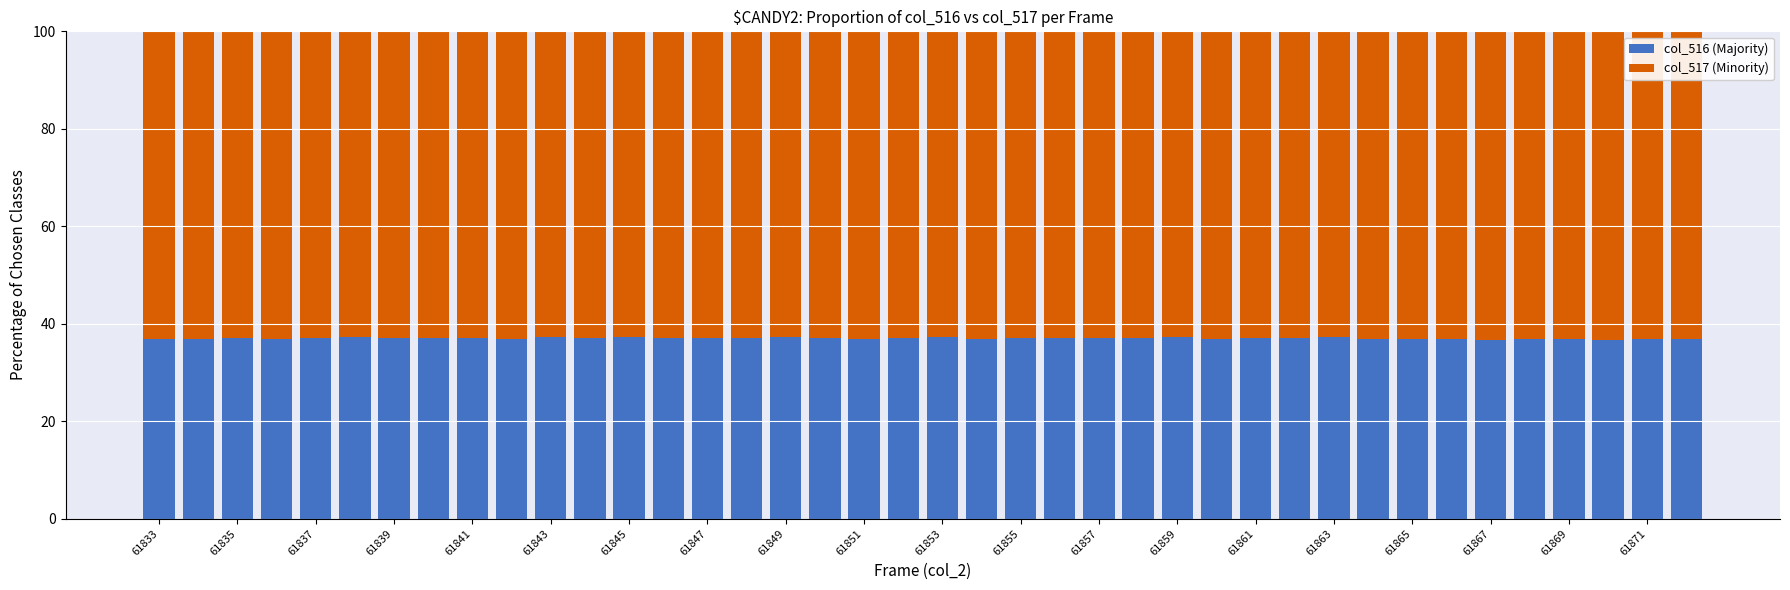

What is the maximum value for col_516 (Majority)?

37.3